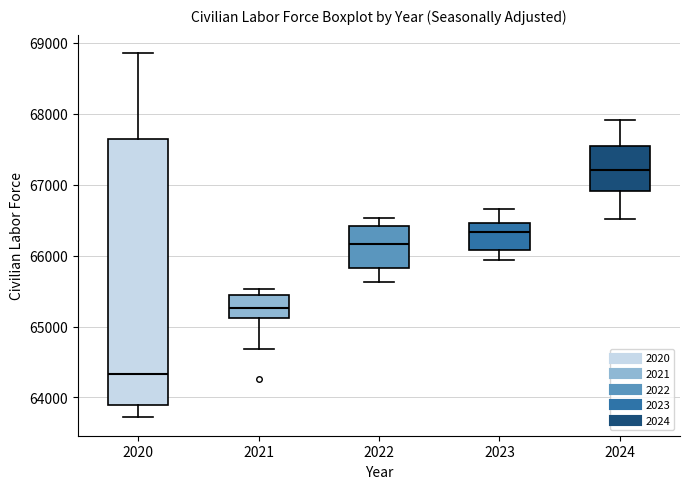

Reading left to right, transcribe this box plot: for each box, give where its median line is, the range the box spans, and where its two whiskers end, as read against the y-axis. The values are not printed on the chart, so give them approximately, as read against the axis.

2020: median 64300, box 63900 to 67600, whiskers 63700 to 68900
2021: median 65300, box 65100 to 65400, whiskers 64700 to 65500
2022: median 66200, box 65800 to 66400, whiskers 65600 to 66500
2023: median 66300, box 66100 to 66500, whiskers 65900 to 66700
2024: median 67200, box 66900 to 67500, whiskers 66500 to 67900